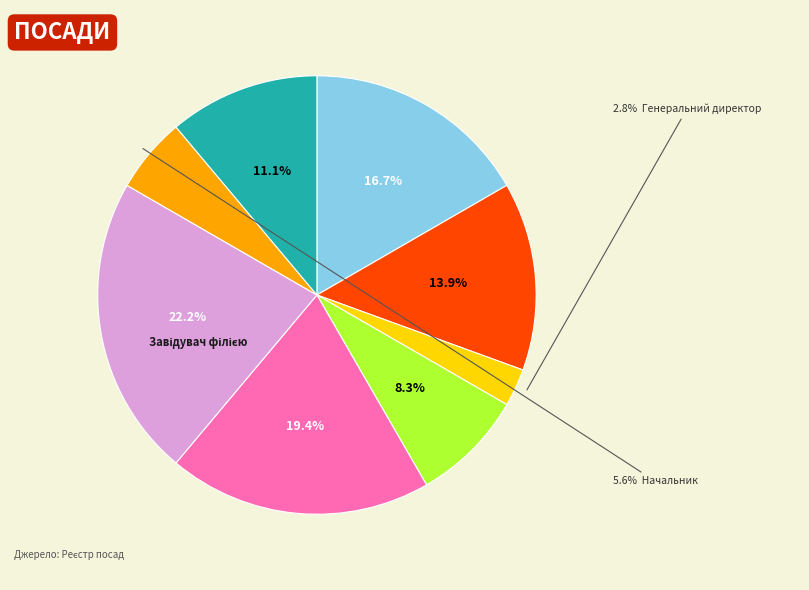

Does any single category account for the majority?

No